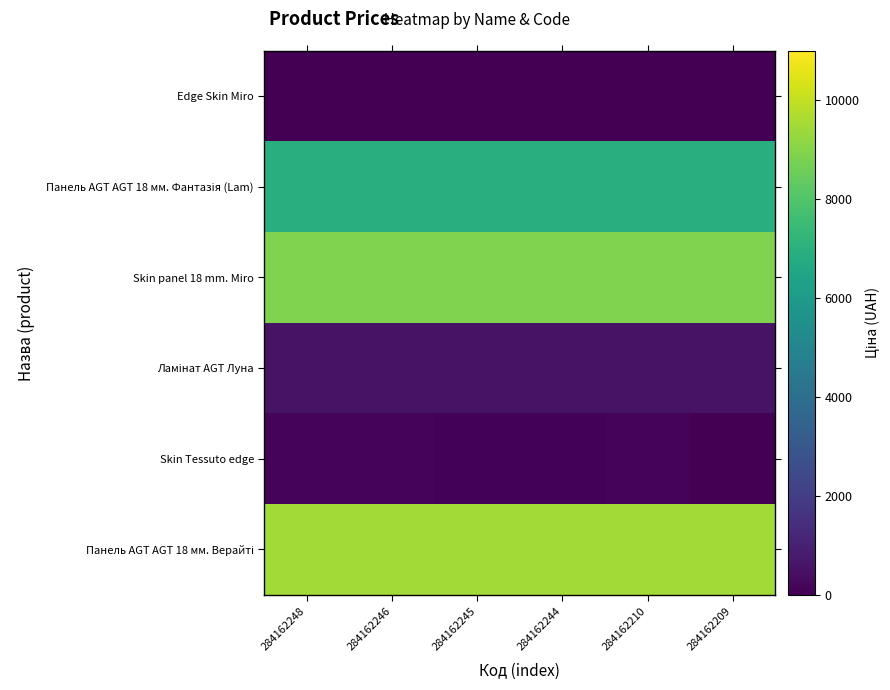

What is the spread (max minus min) of values at 284162245?

9448.6